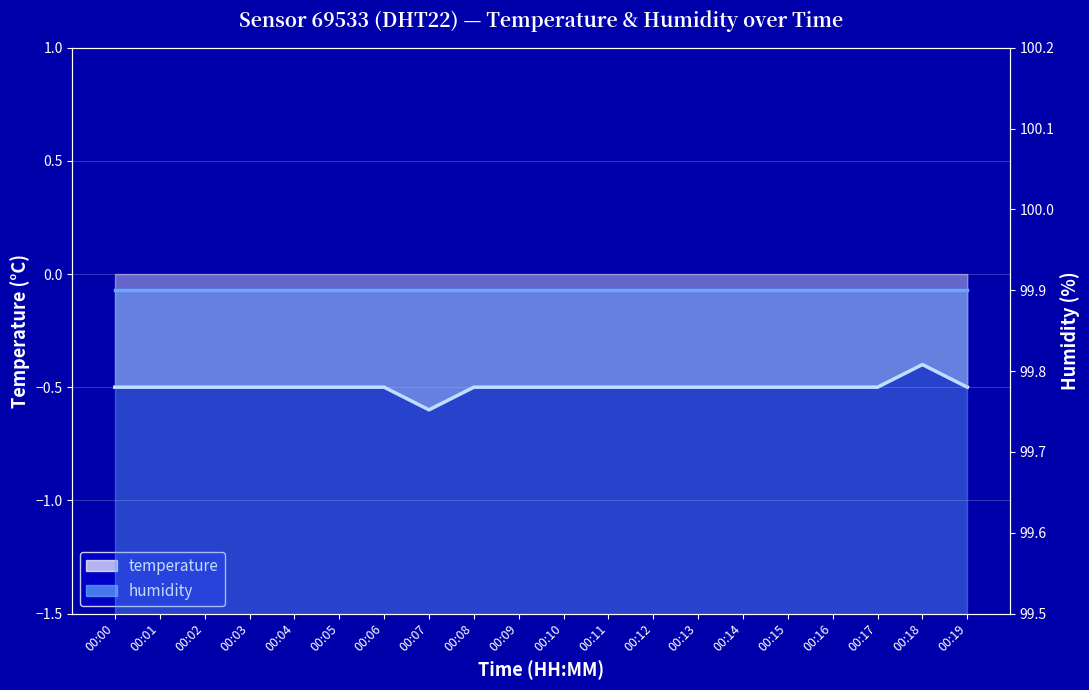

What is the minimum value shown in the chart?

-0.6